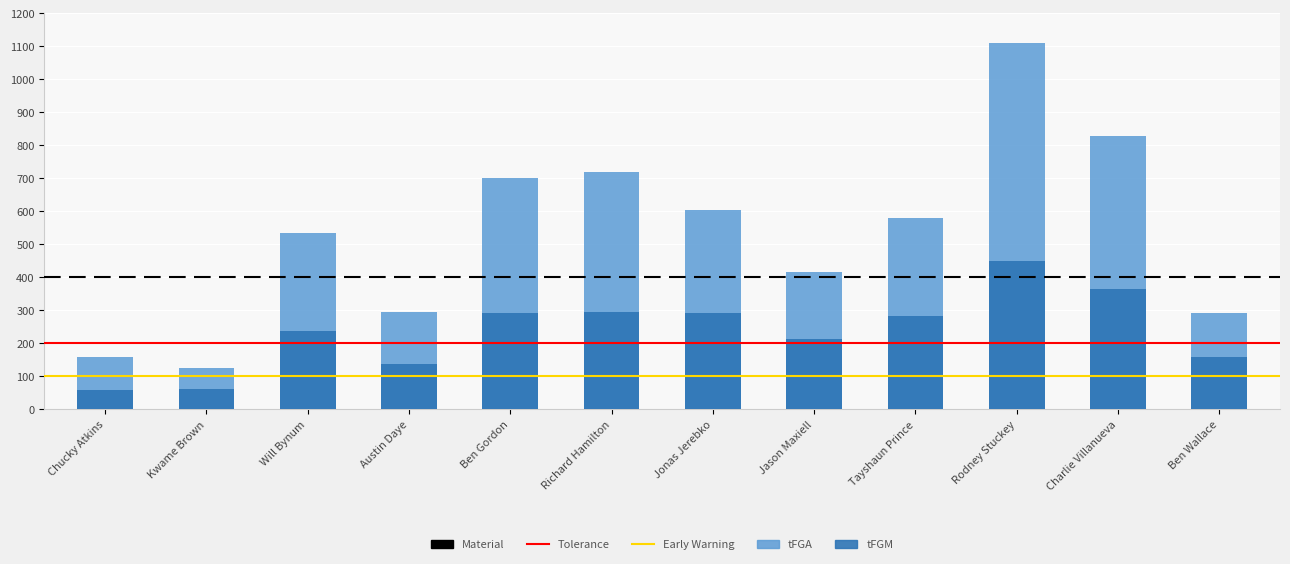

Where does the tFGM series first go above 282?

Ben Gordon